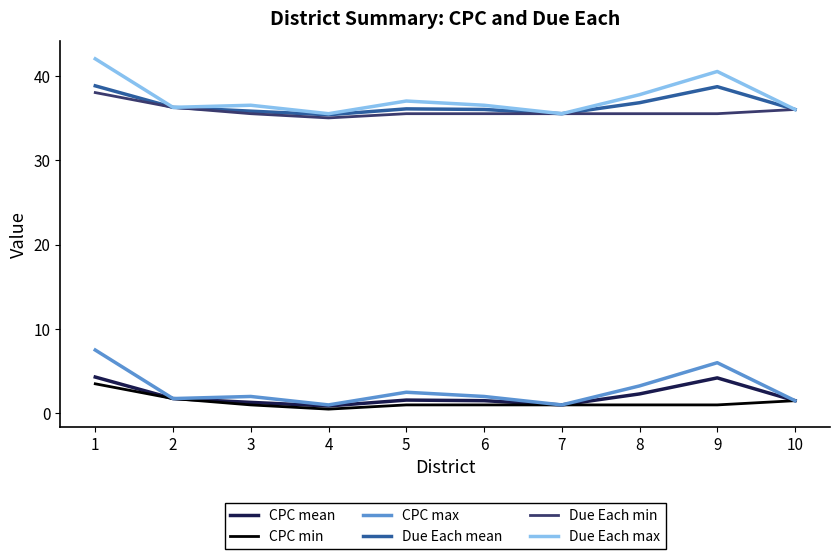

Read the CPC mean value at 6.

1.5